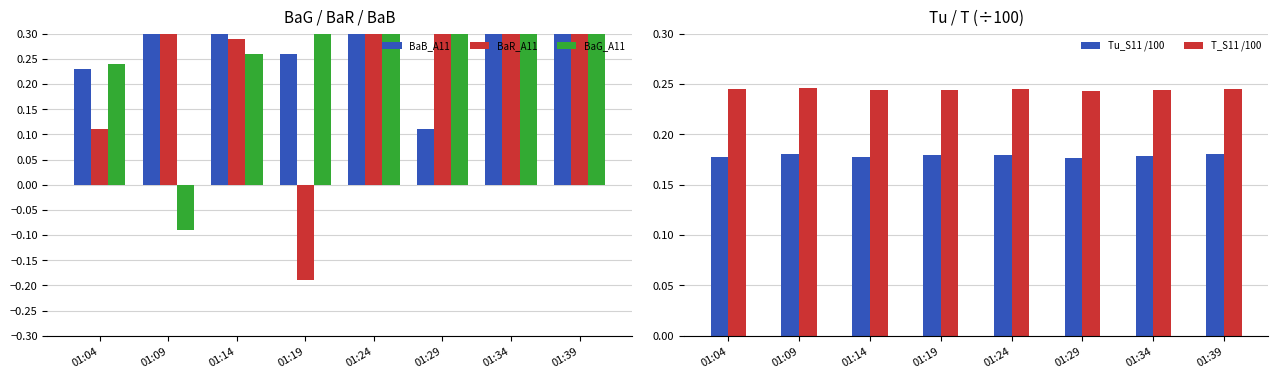

Which series has the largest range (max minus min)?

BaG_A11